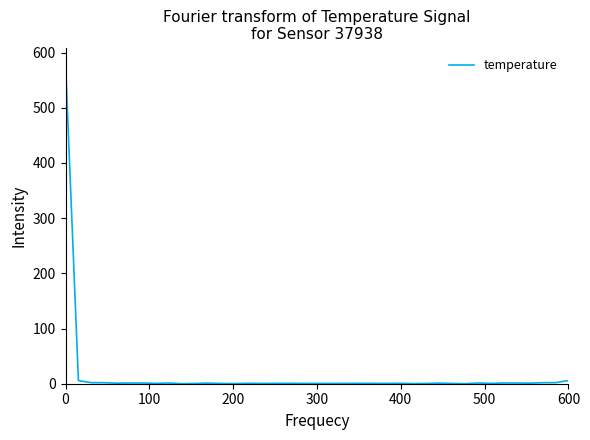

What is the difference between the maximum and minimum values?

579.7